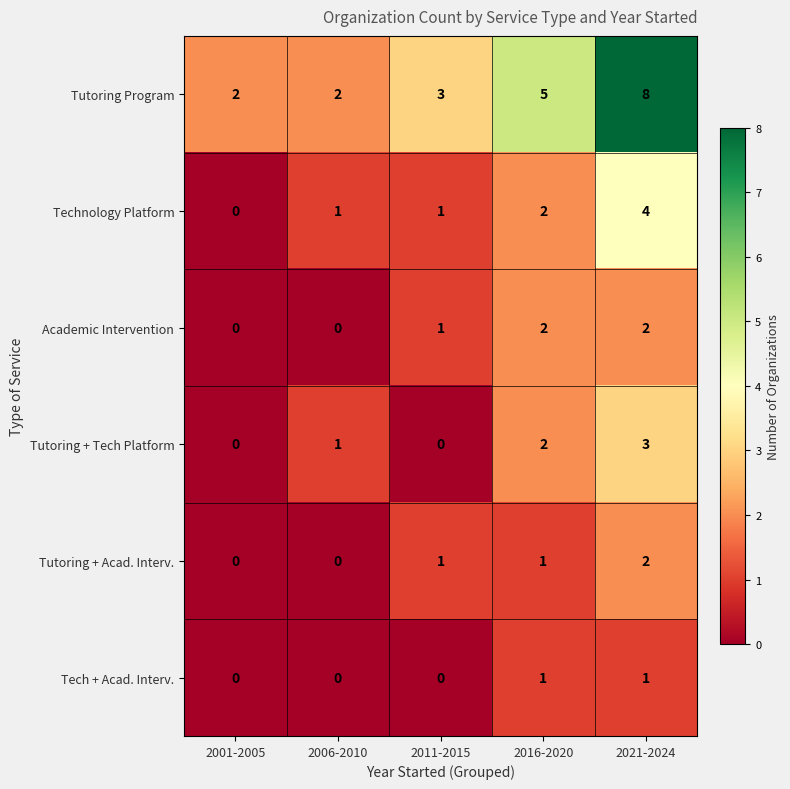

Which series has the largest total across all categories?

Tutoring Program